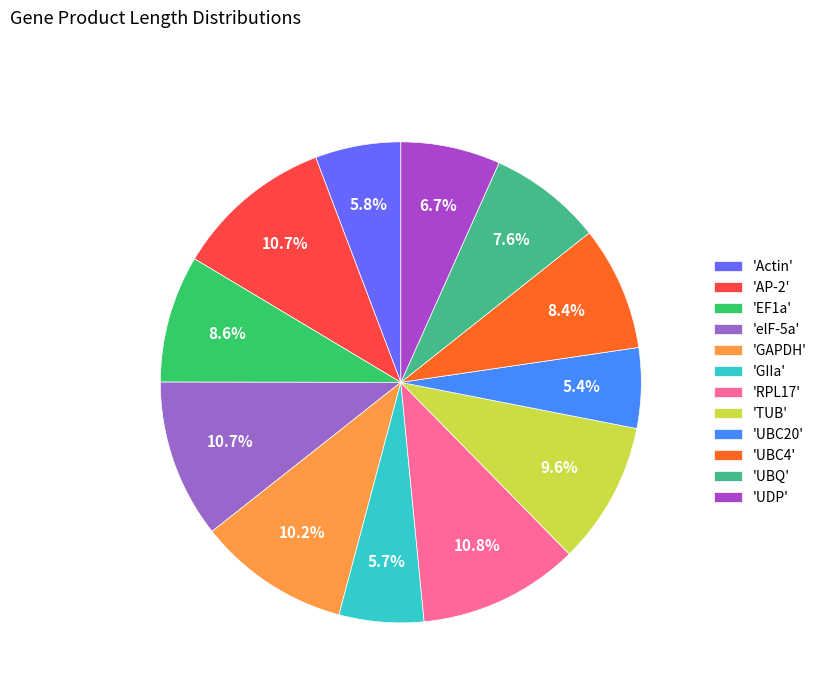

Is there any slice that represents more than half of the pie?

No